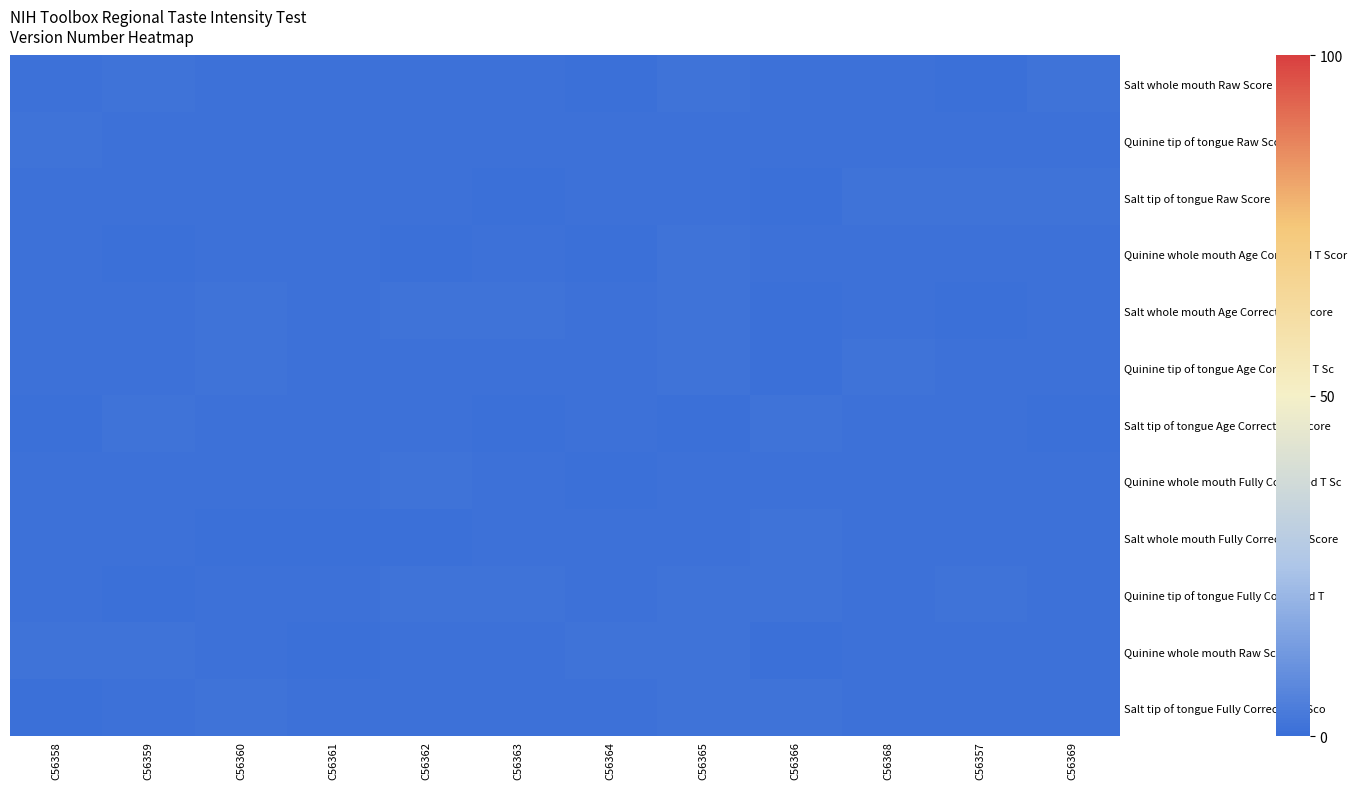

Between C56359 and C56365, which is larger?

C56359